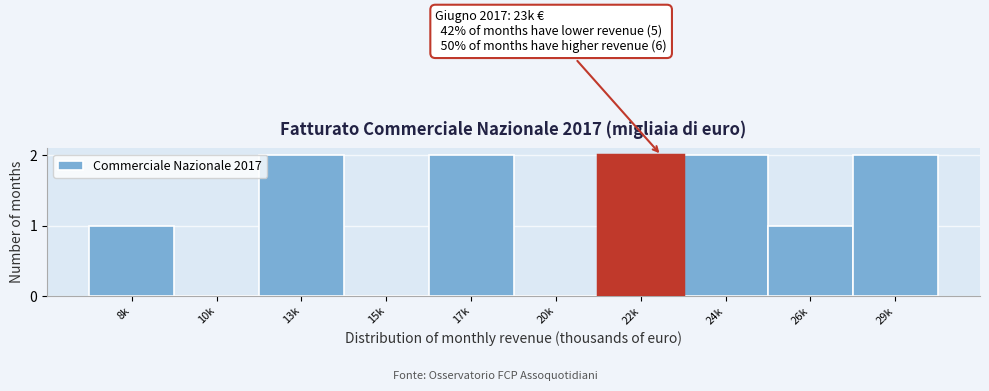

Reading left to right, extract all data points from this chart.

8k=1	10k=0	13k=2	15k=0	17k=2	20k=0	22k=2	24k=2	26k=1	29k=2